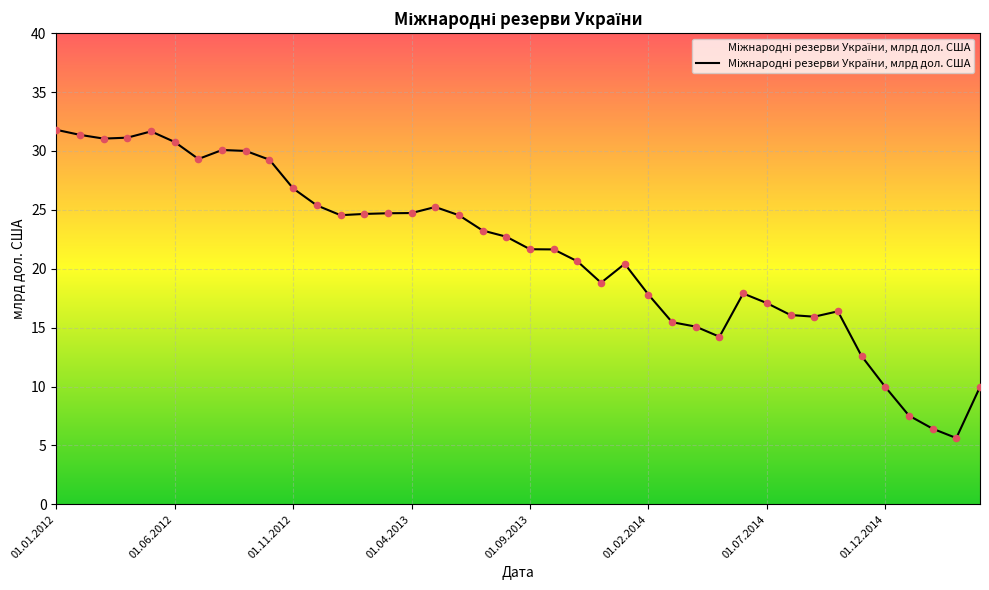

What is the greatest value displayed?

31.8